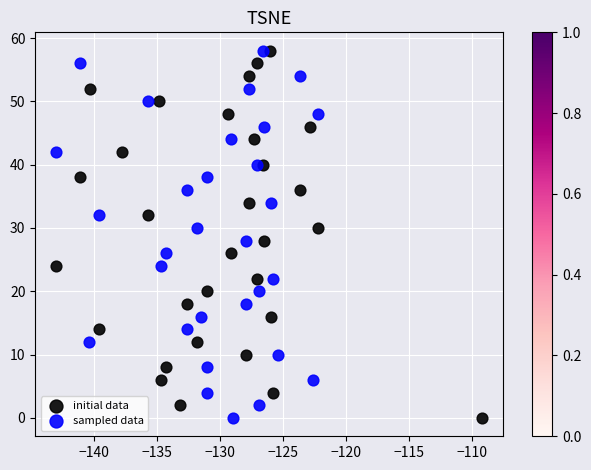

What are all the series names shown in the legend?

initial data, sampled data